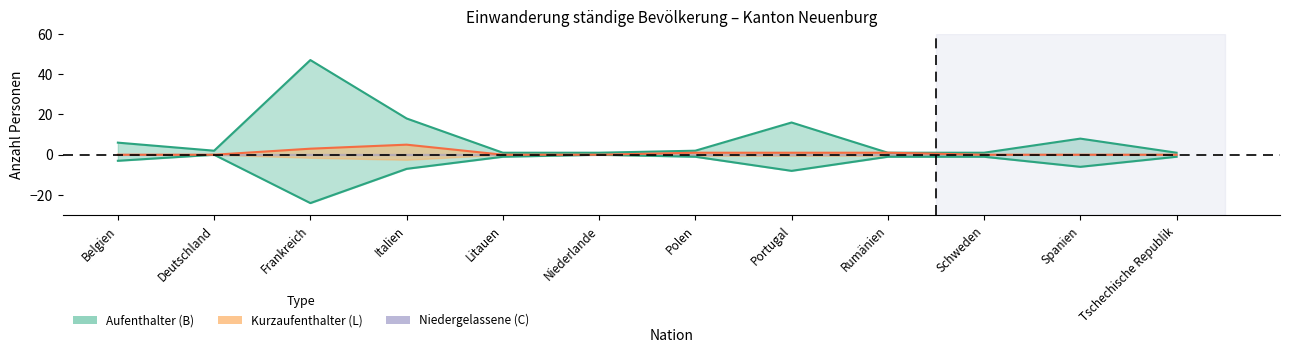

True or false: Total and Aufenthalter (B) Total intersect in this chart.

False